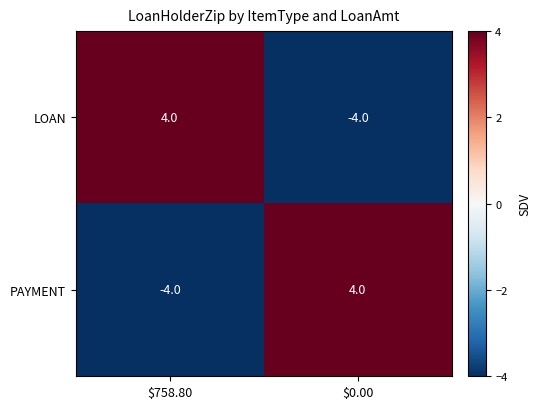

At which label is PAYMENT closest to 0?

$758.80